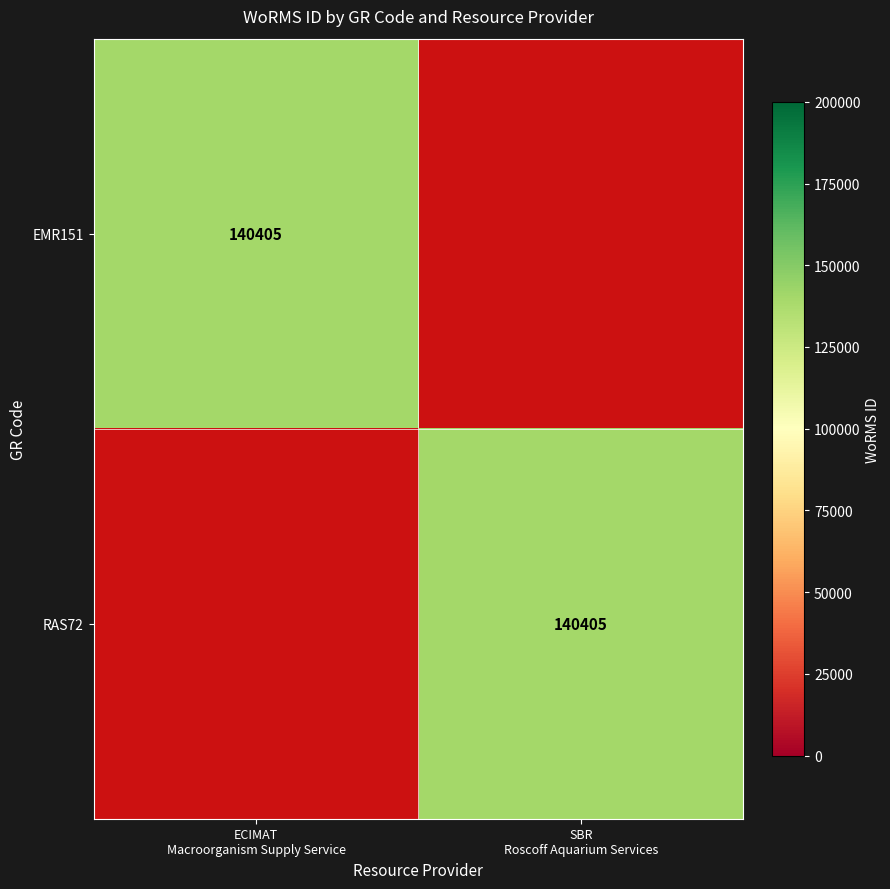

The RAS72 series shows 95232 at ECIMAT Macroorganism Supply Service. True or false?

False